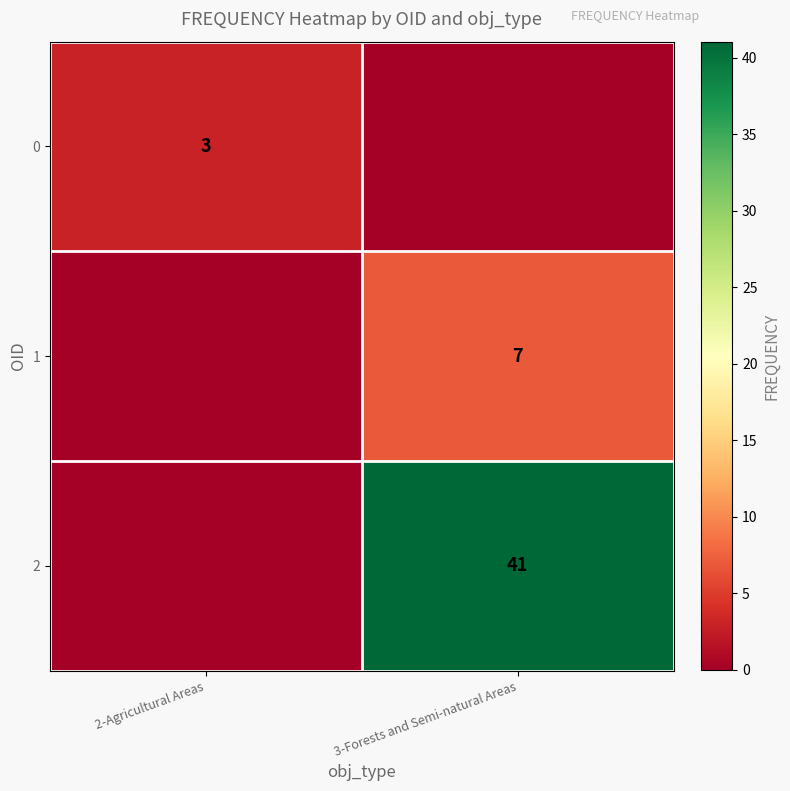

What is the spread (max minus min) of values at 2-Agricultural Areas?

3